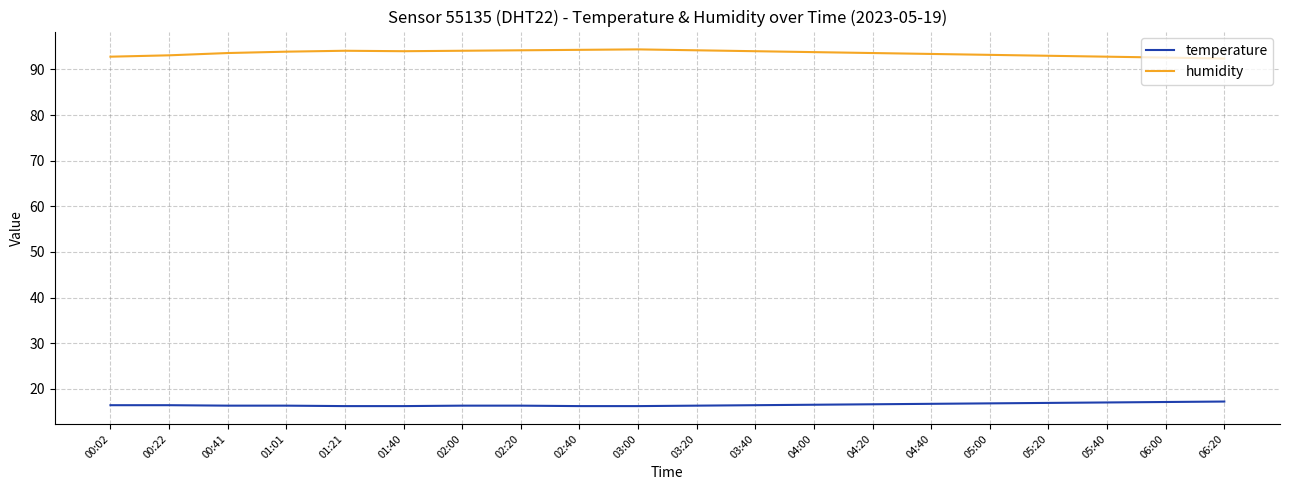

Does the chart display data point markers on the line(s)?

No